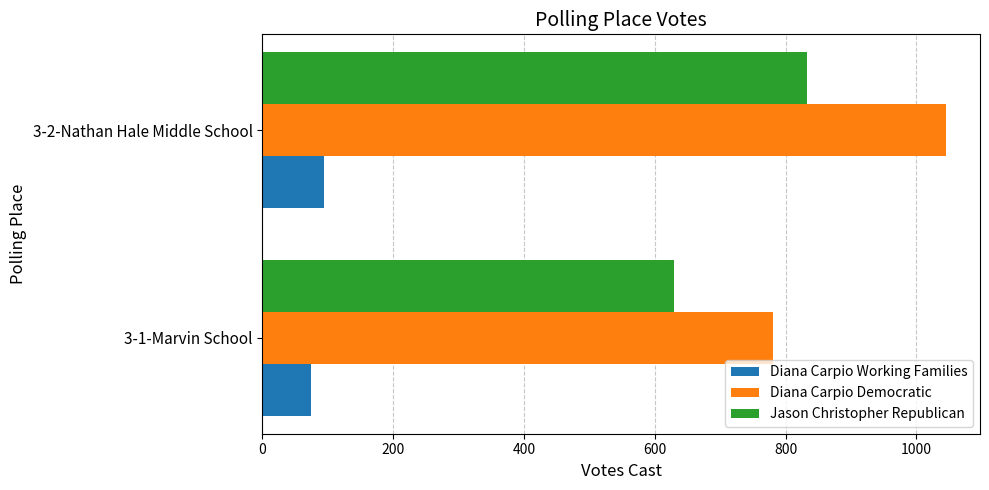

List the labels in order of Diana Carpio Democratic value, smallest first.

3-1-Marvin School, 3-2-Nathan Hale Middle School